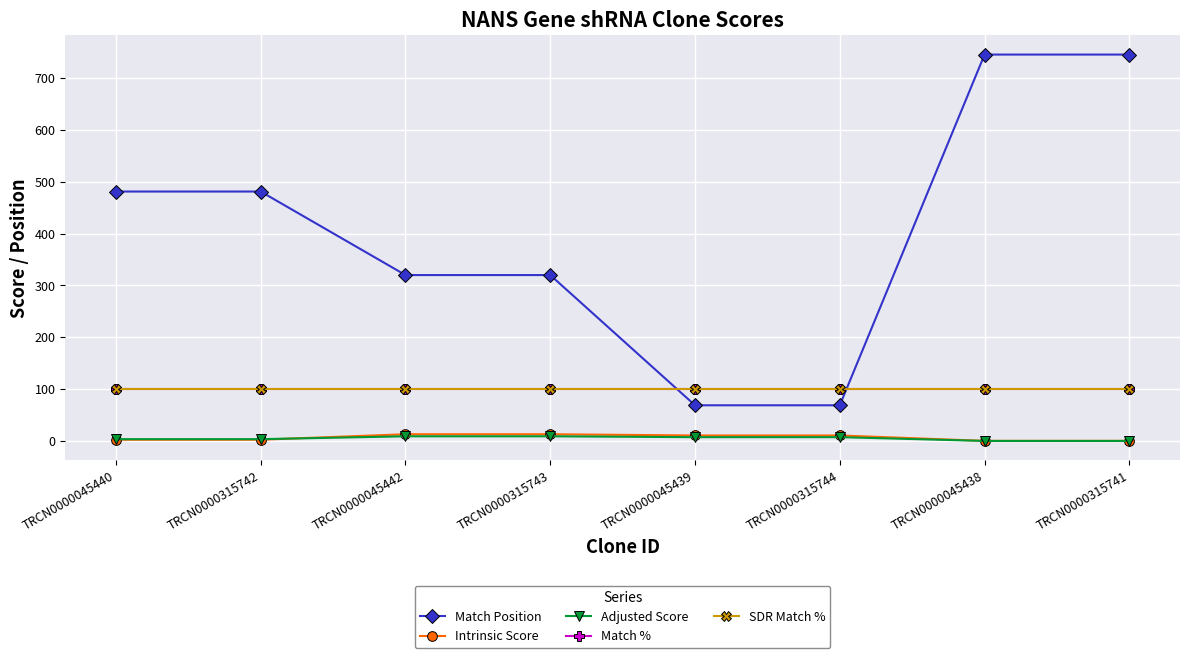

Reading right to left, list all the values displayed in this chart.

Match Position: TRCN0000315741=745.0	TRCN0000045438=745.0	TRCN0000315744=69.0	TRCN0000045439=69.0	TRCN0000315743=320.0	TRCN0000045442=320.0	TRCN0000315742=481.0	TRCN0000045440=481.0
Intrinsic Score: TRCN0000315741=0.4	TRCN0000045438=0.4	TRCN0000315744=10.8	TRCN0000045439=10.8	TRCN0000315743=13.2	TRCN0000045442=13.2	TRCN0000315742=2.6	TRCN0000045440=2.6
Adjusted Score: TRCN0000315741=0.3	TRCN0000045438=0.3	TRCN0000315744=7.6	TRCN0000045439=7.6	TRCN0000315743=9.2	TRCN0000045442=9.2	TRCN0000315742=3.7	TRCN0000045440=3.7
Match %: TRCN0000315741=100.0	TRCN0000045438=100.0	TRCN0000315744=100.0	TRCN0000045439=100.0	TRCN0000315743=100.0	TRCN0000045442=100.0	TRCN0000315742=100.0	TRCN0000045440=100.0
SDR Match %: TRCN0000315741=100.0	TRCN0000045438=100.0	TRCN0000315744=100.0	TRCN0000045439=100.0	TRCN0000315743=100.0	TRCN0000045442=100.0	TRCN0000315742=100.0	TRCN0000045440=100.0